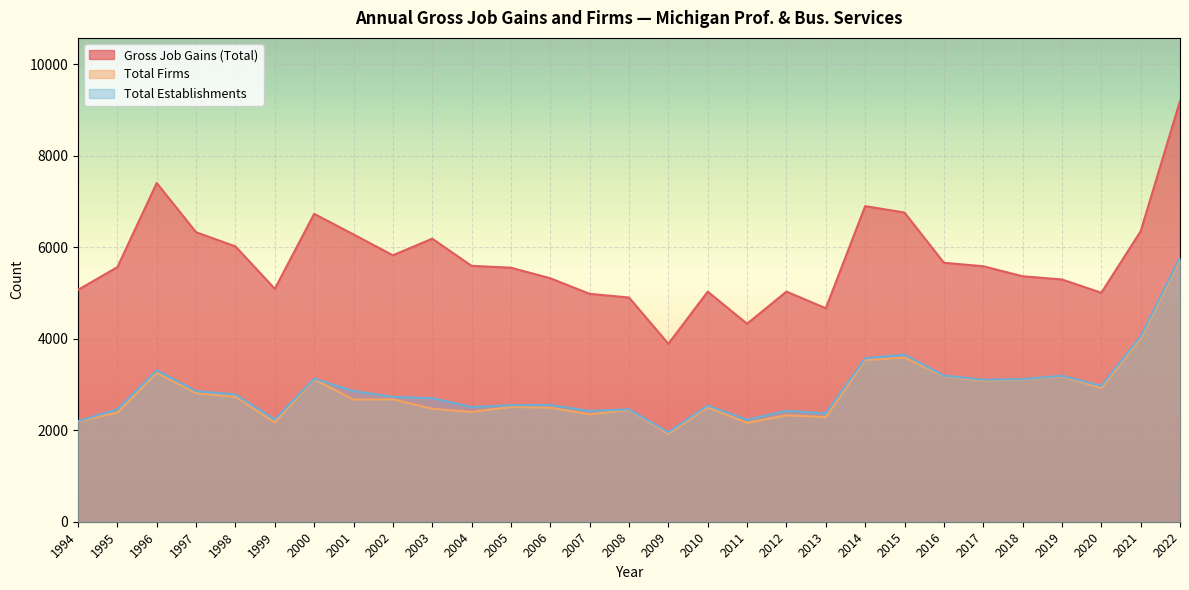

Which series changed the most between 2005 and 2022?

Gross Job Gains (Total)